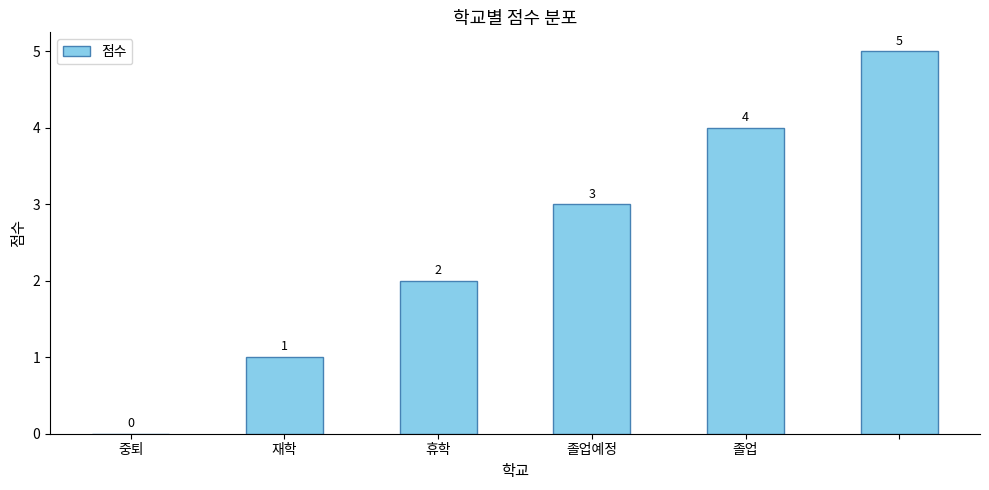

What is the sum of all values?

15